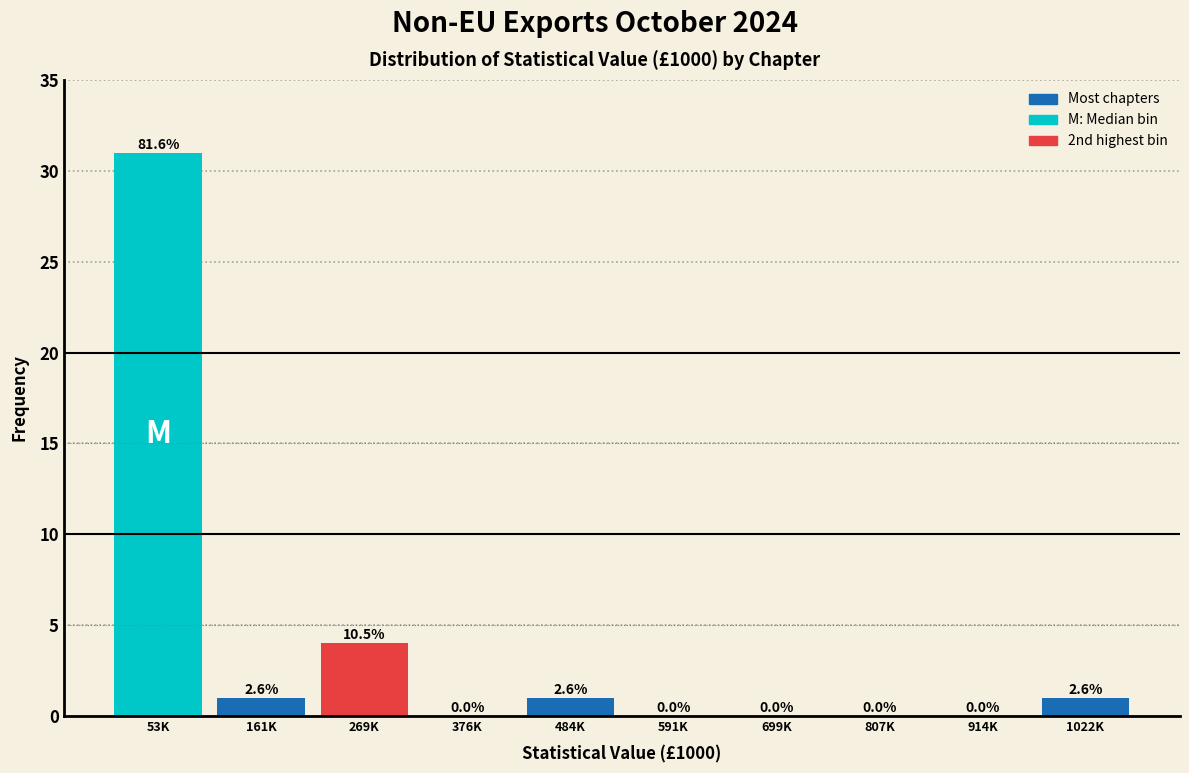

Is it true that the value at 699K is 0?

True